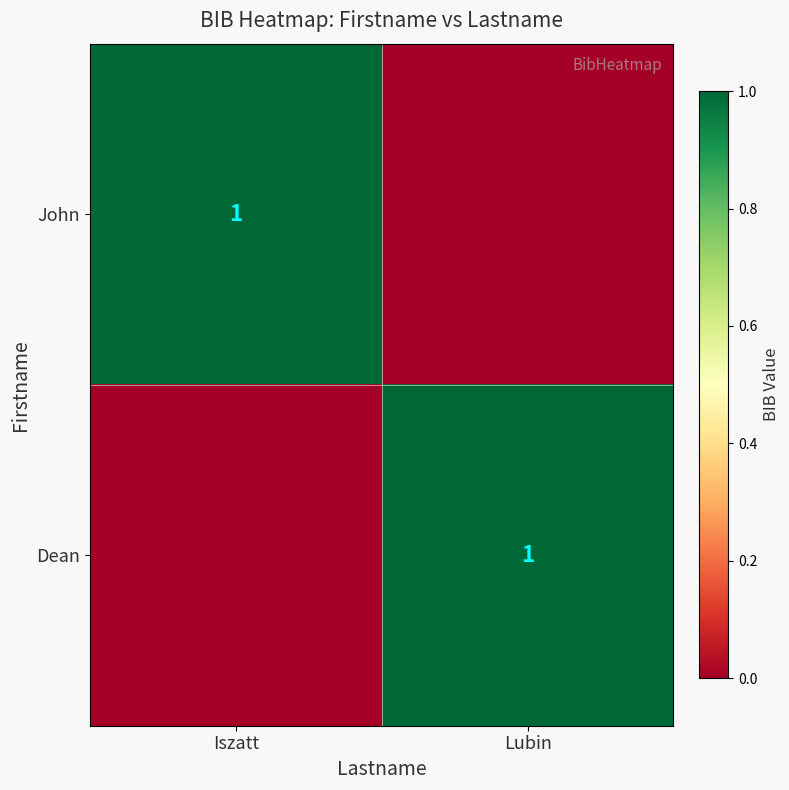

The John series shows 1 at Iszatt. True or false?

True